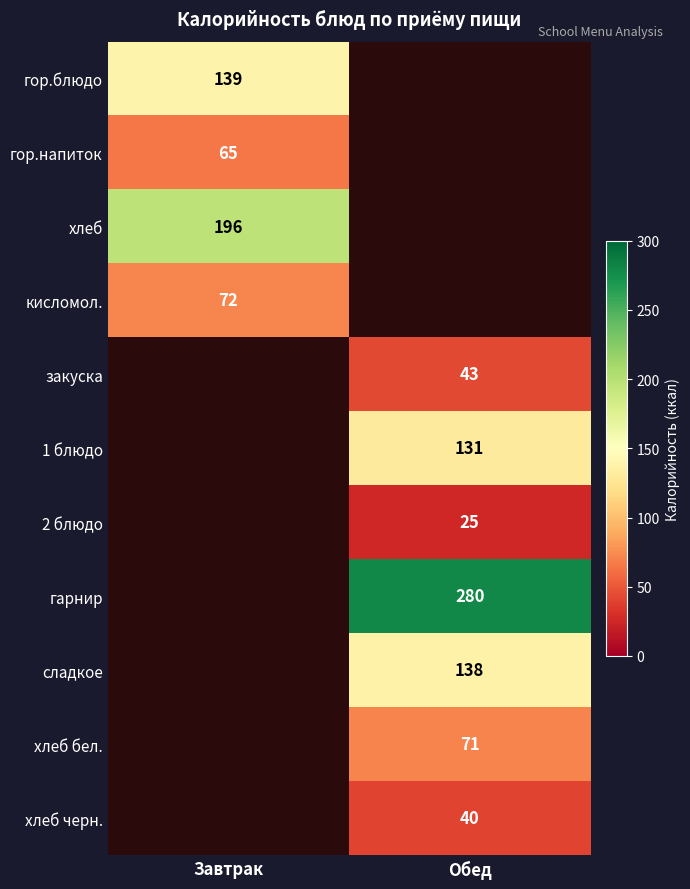

Is it true that кисломол. equals 27 at Завтрак?

False